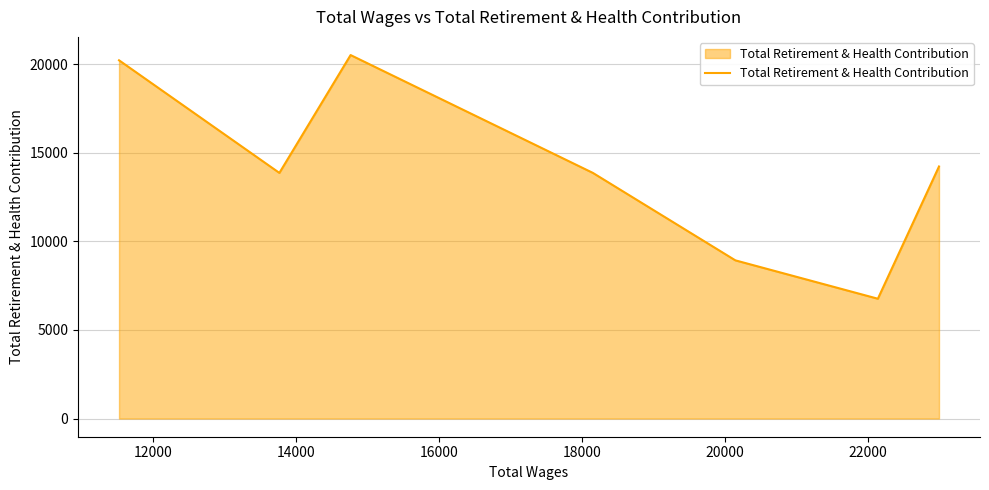

Does the chart display data point markers on the line(s)?

No